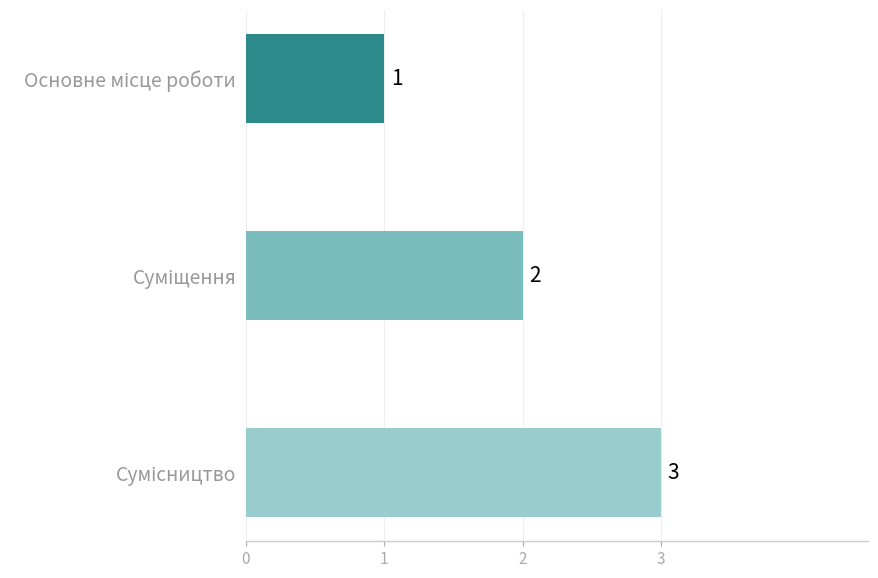

How many values are between 1 and 3?

3